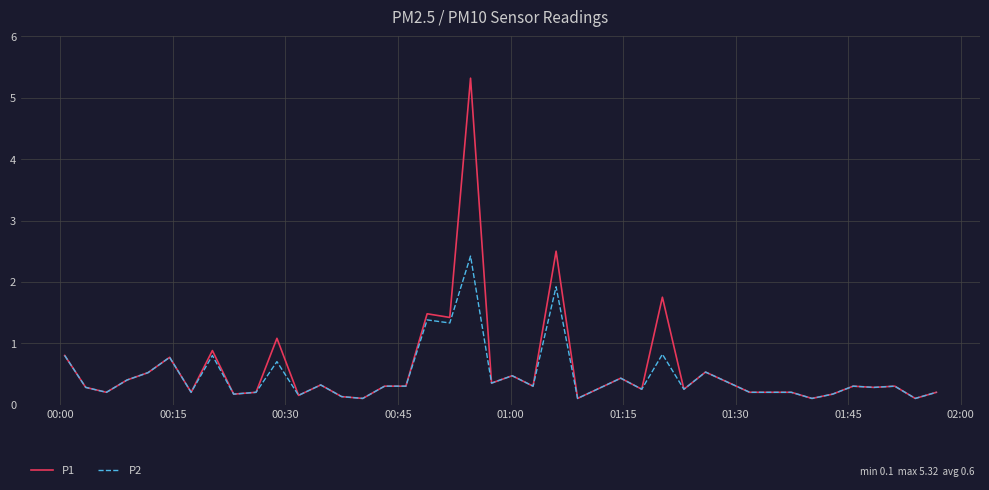

How many distinct data groups are displayed?

2